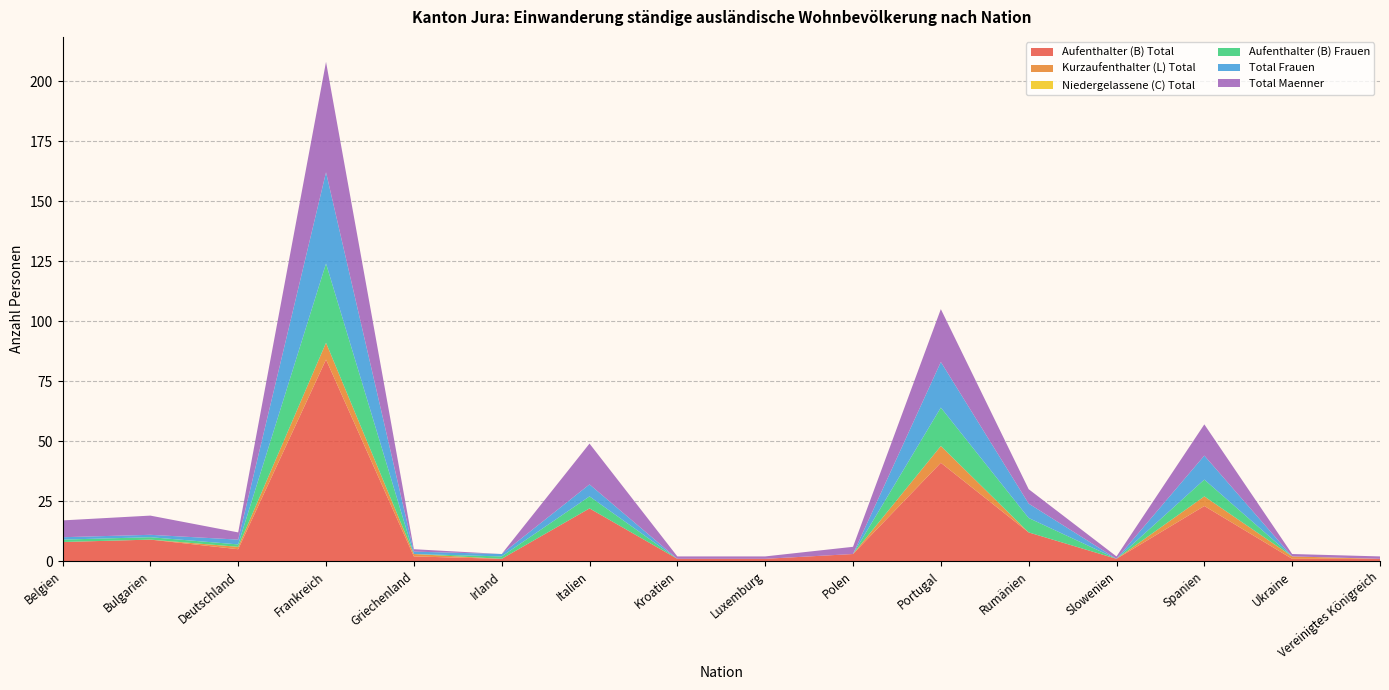

Reading left to right, what are all the values shown in this chart?

Aufenthalter (B) Total: 8	9	5	84	2	1	22	1	1	3	41	12	1	23	1	1
Kurzaufenthalter (L) Total: 0	0	1	7	1	0	0	0	0	0	7	0	0	4	1	0
Niedergelassene (C) Total: 0	0	0	0	0	0	0	0	0	0	0	0	0	0	0	0
Aufenthalter (B) Frauen: 1	1	1	33	0	1	5	0	0	0	16	6	0	7	0	0
Total Frauen: 1	1	2	38	1	1	5	0	0	0	19	6	0	10	0	0
Total Maenner: 7	8	3	46	1	0	17	1	1	3	22	6	1	13	1	1